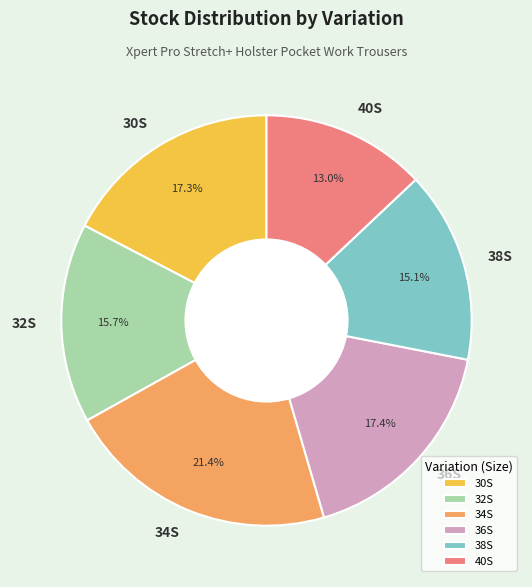

Do 36S and 30S together represent more than half of the pie?

No